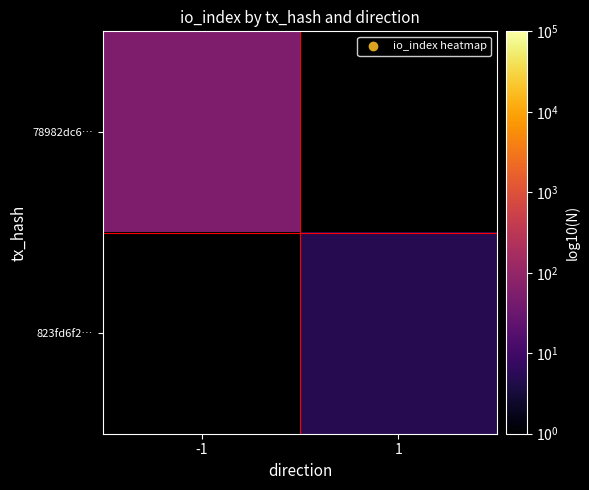

List the series in order of their overall mean, highest first.

78982dc6…, 823fd6f2…